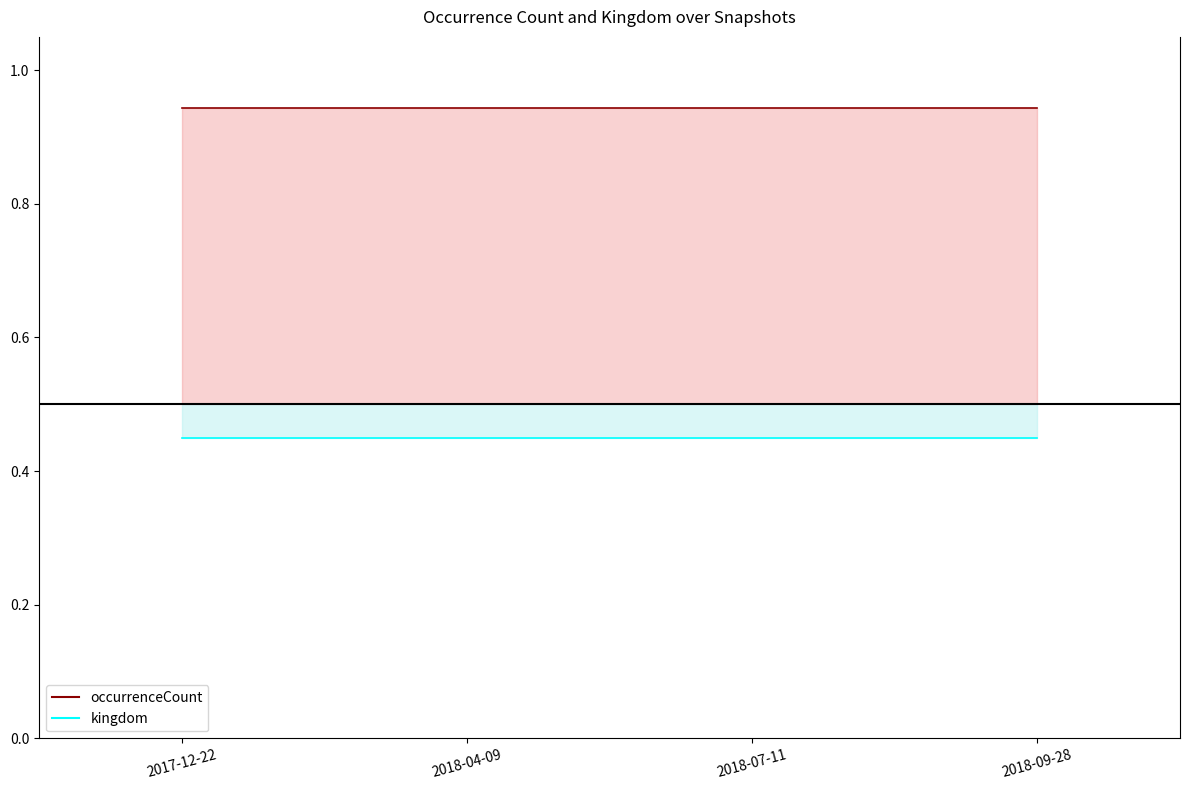

At how many categories does at least one series exceed 0?

4